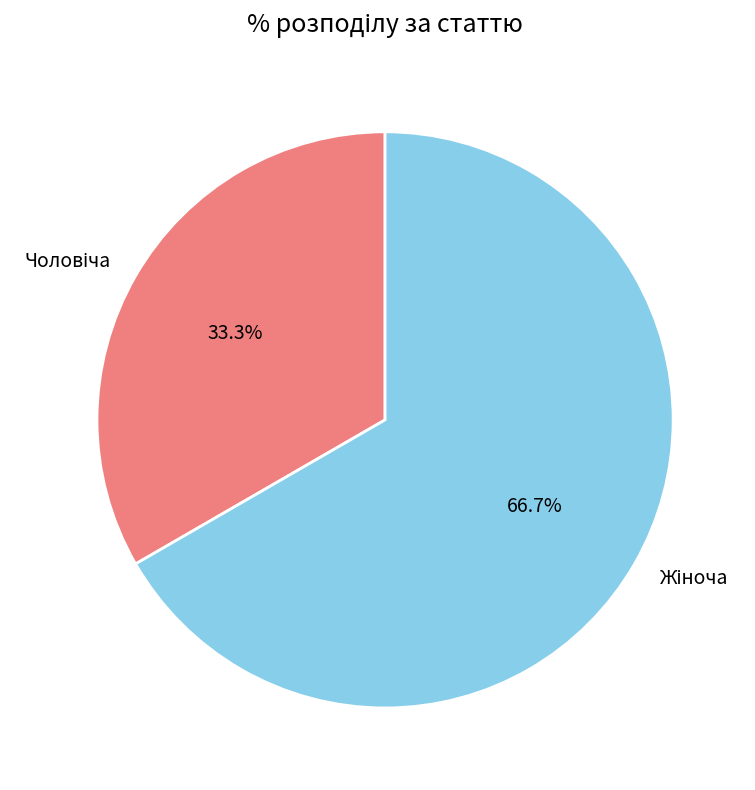

Does any single category account for the majority?

Yes